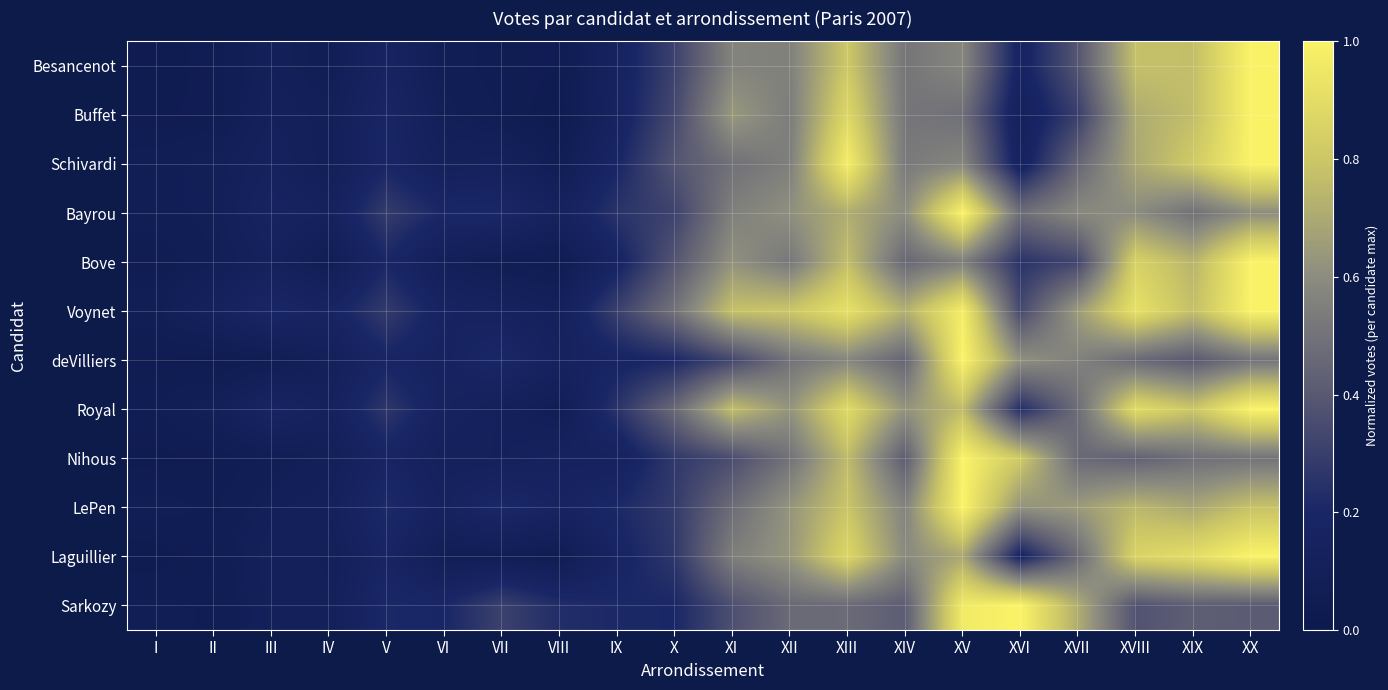

At how many categories does at least one series exceed 0?

20